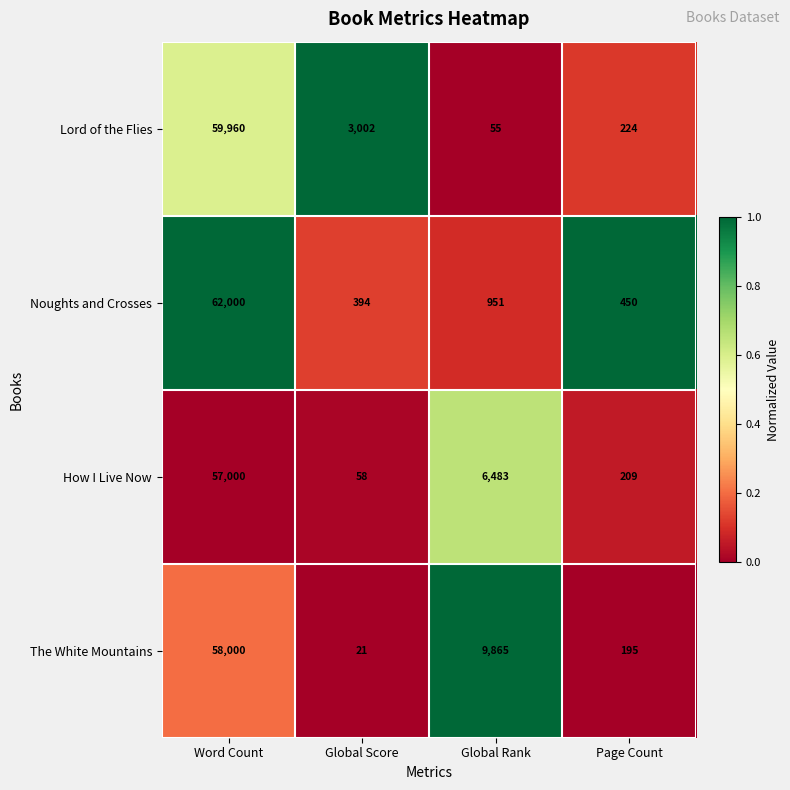

At which category does the chart reach its minimum across all series?

Global Score